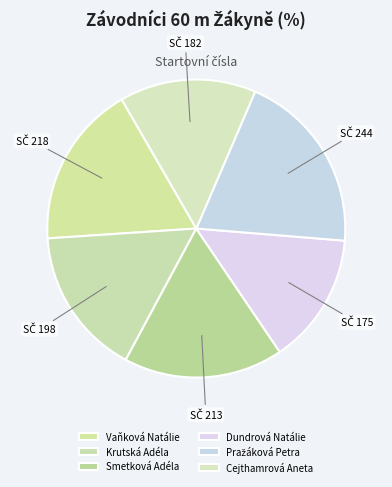

What is the total percentage of Pražáková Petra and Smetková Adéla?

37.2%